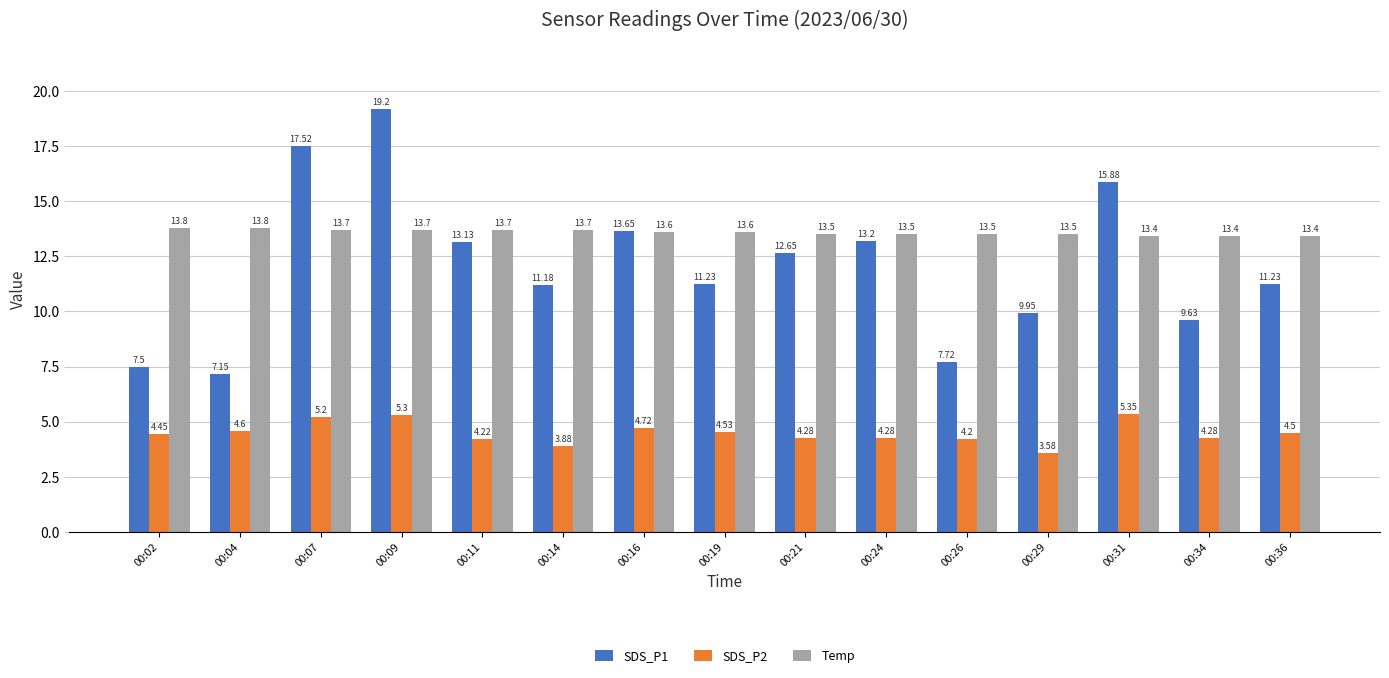

What is the minimum value for Temp?

13.4